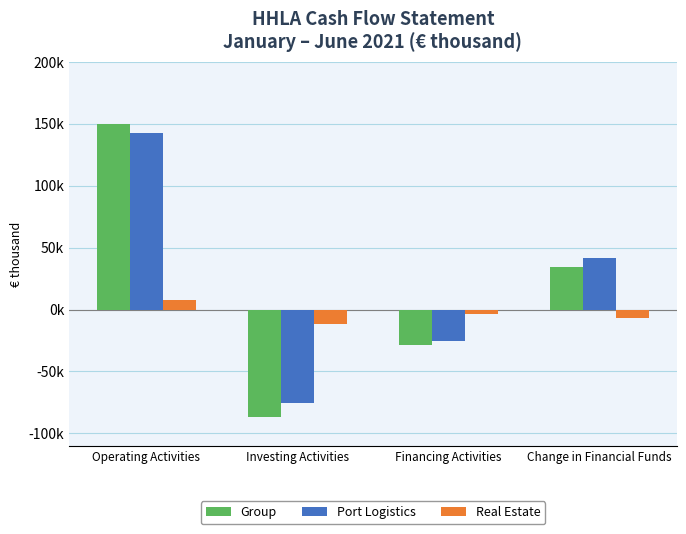

What are all the series names shown in the legend?

Group, Port Logistics, Real Estate